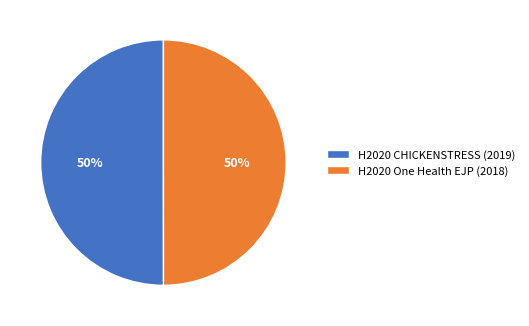

Combined, do H2020 CHICKENSTRESS (2019) and H2020 One Health EJP (2018) account for over 50%?

Yes